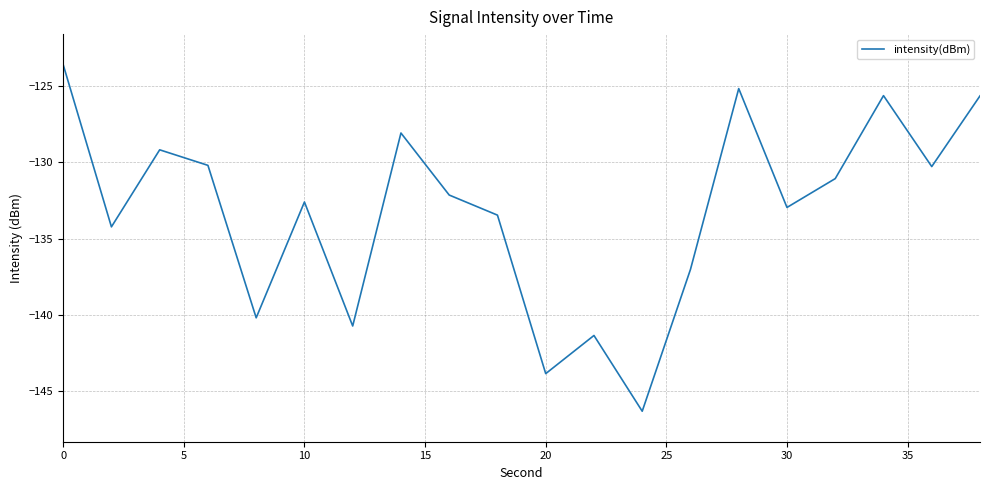

What is the difference between the maximum and minimum values?

22.7